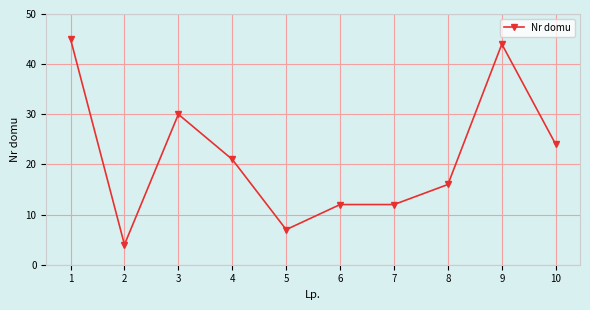

What is the smallest value displayed?

4